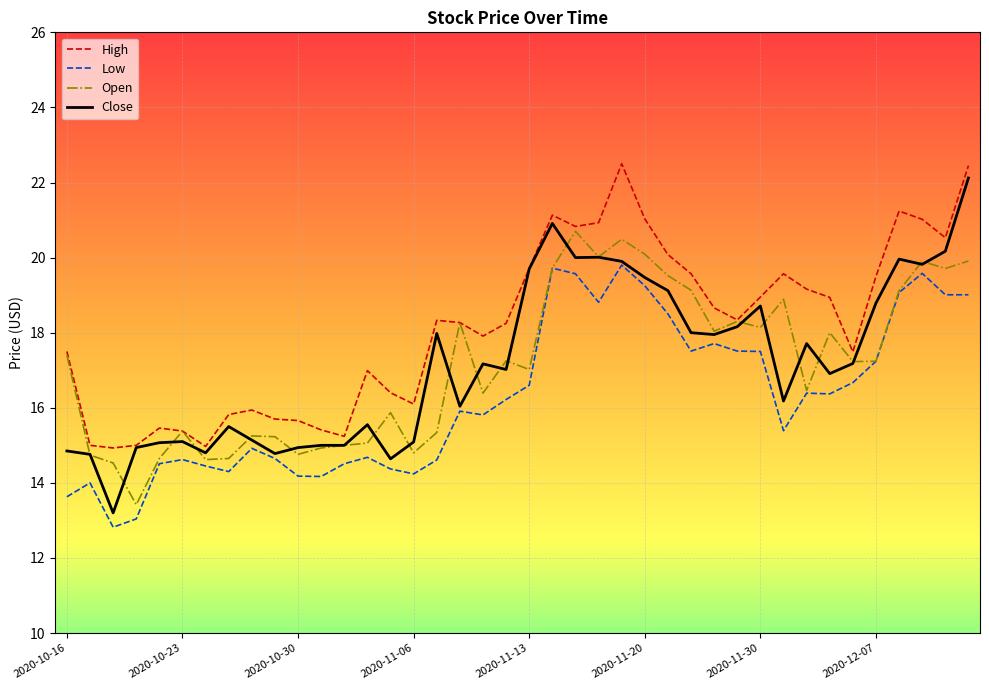

True or false: High and Low cross at least once.

False